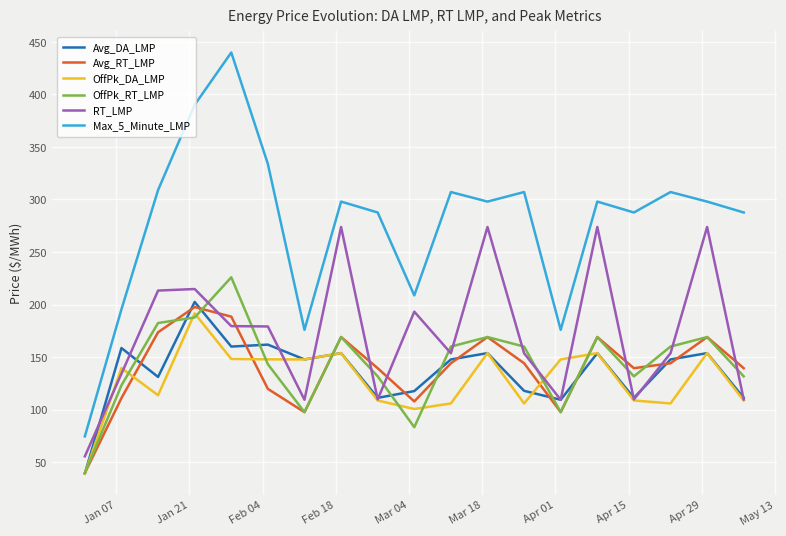

Is this an area chart (filled region under the line)?

No